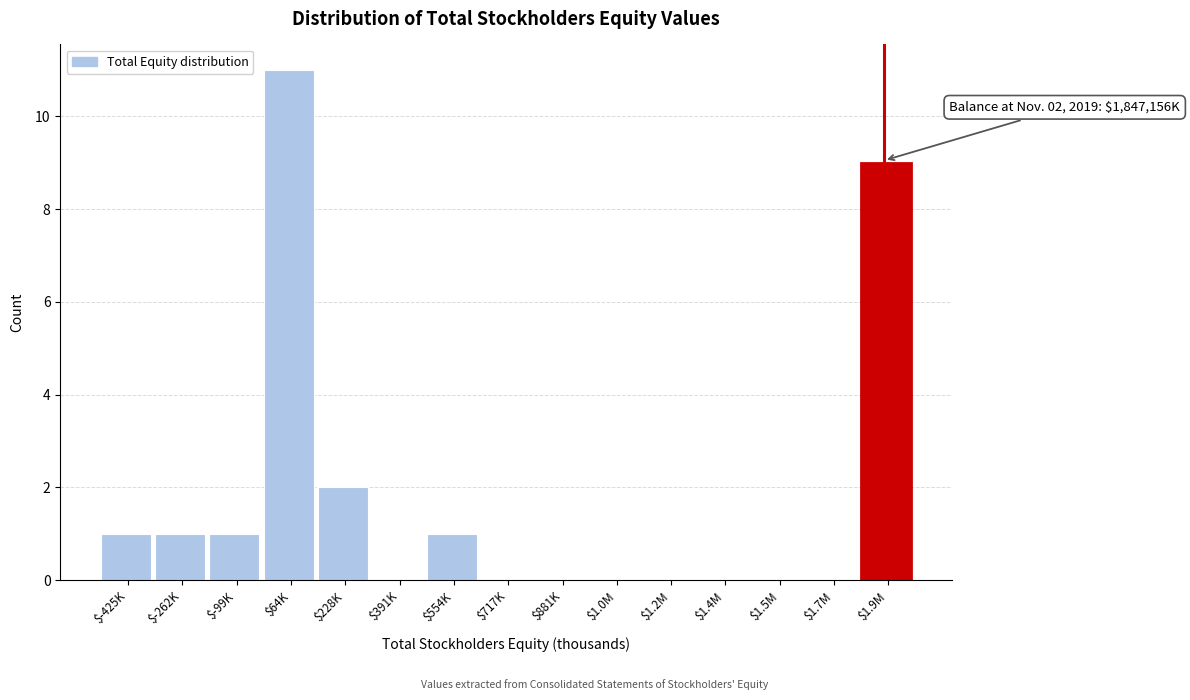

At which label is the value closest to 5?

$228K